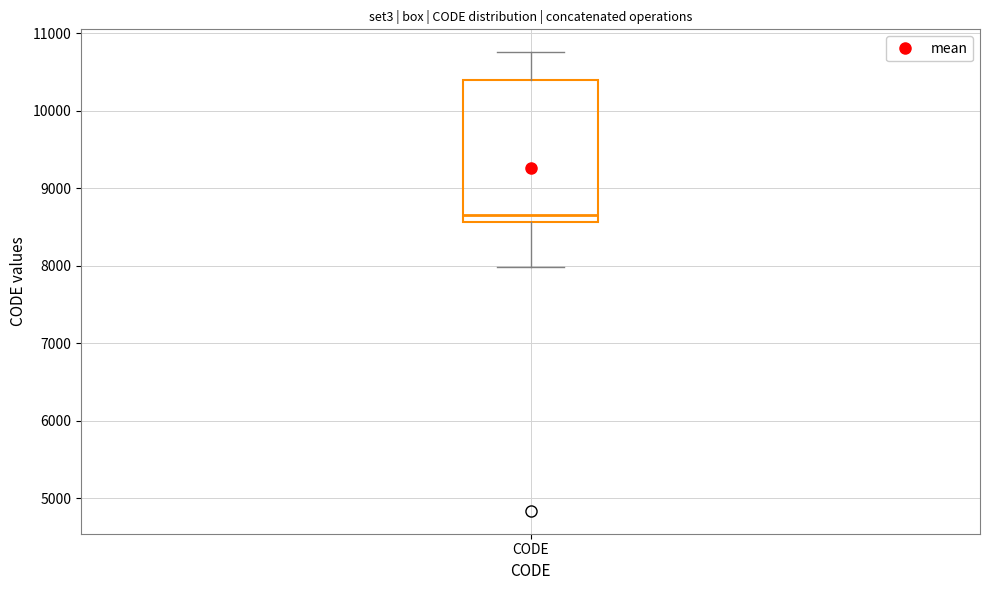

Transcribe this box plot: give where the median line is, the range the box spans, and where the two whiskers end, as read against the y-axis. The values are not printed on the chart, so give them approximately, as read against the axis.

median 8700, box 8600 to 10400, whiskers 8000 to 10800